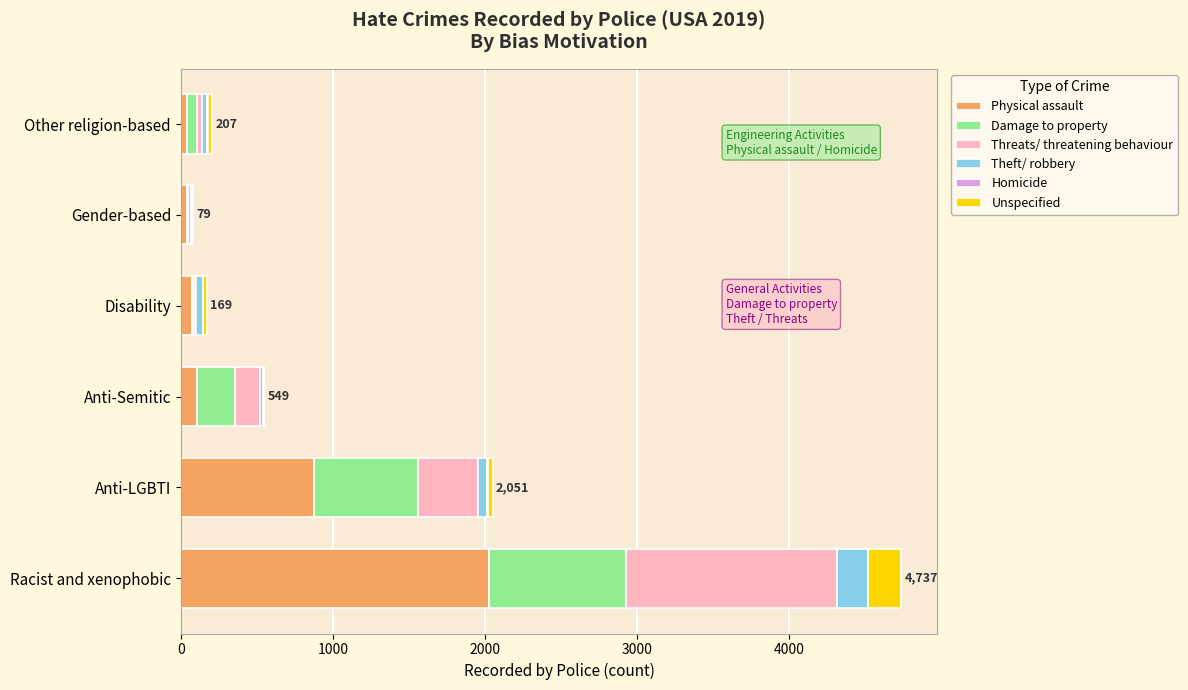

The Physical assault series shows 1568 at Anti-LGBTI. True or false?

False